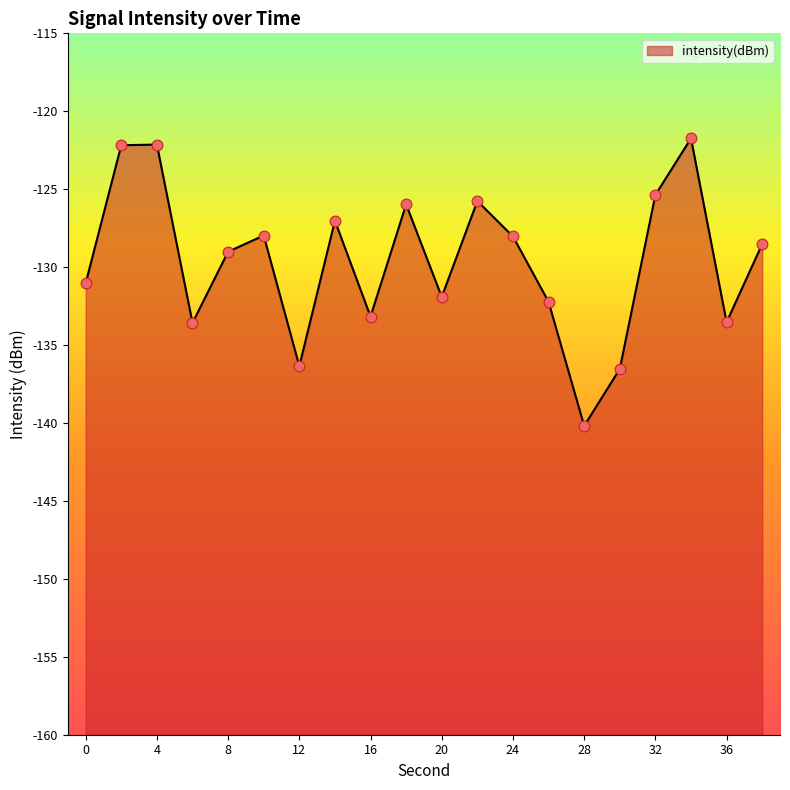

What is the change in value from 8 to 38?

+0.5